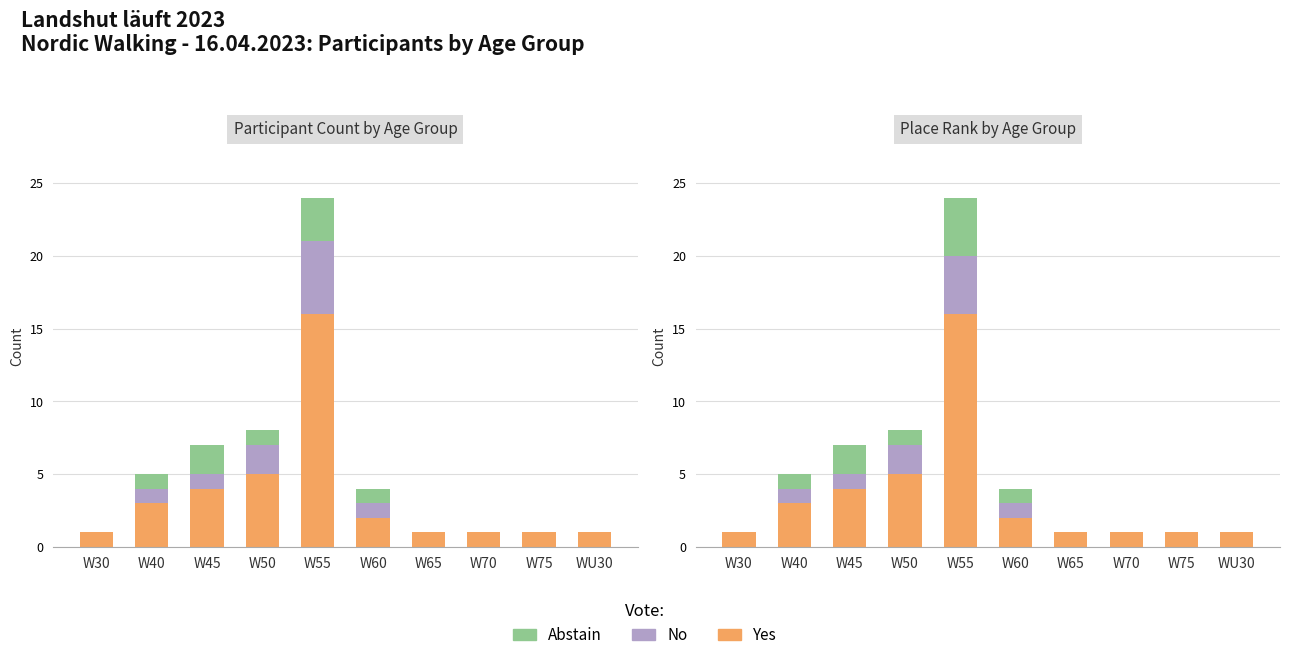

How many bars are there in each group?

3